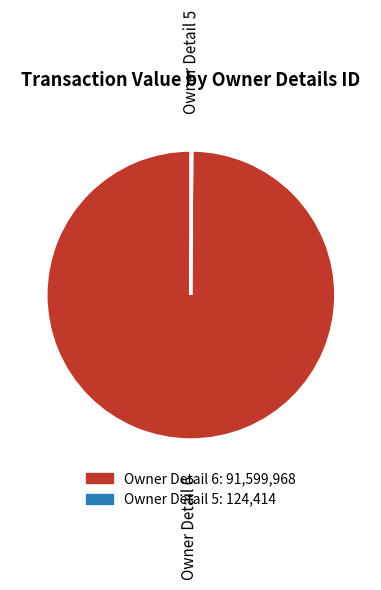

Which slice represents more than half of the pie?

Owner Detail 6